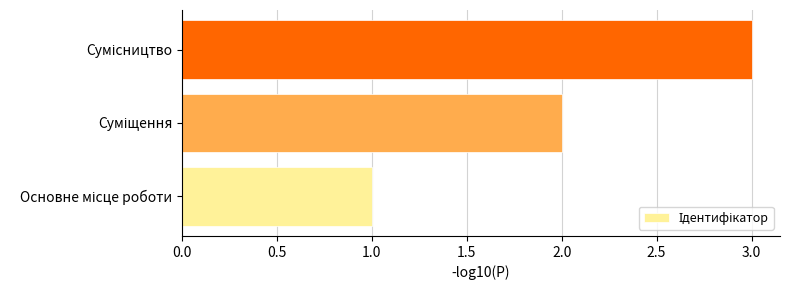

What is the sum of all values?

6